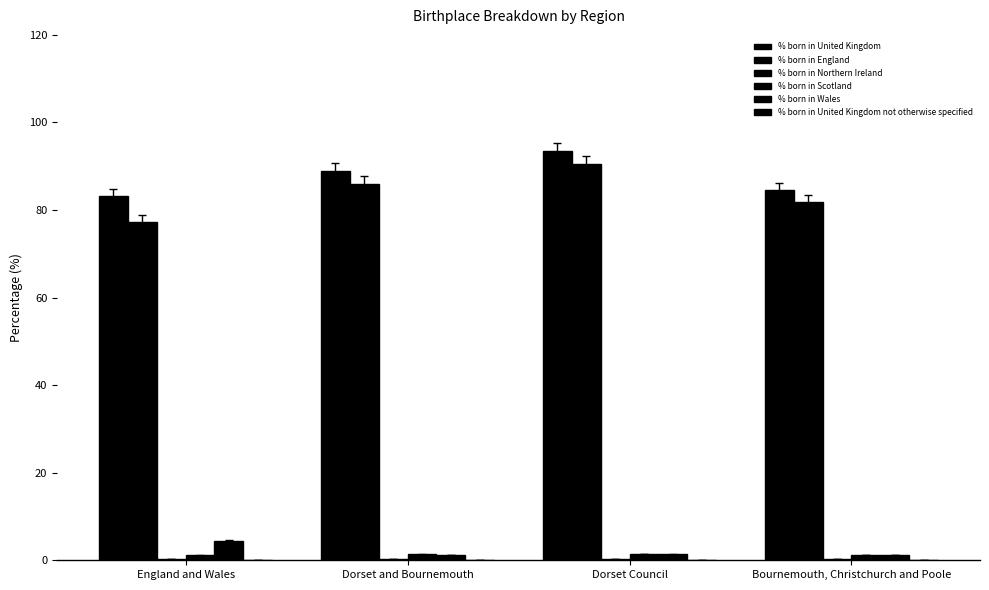

True or false: % born in Wales has a value of 4.5 at England and Wales.

True